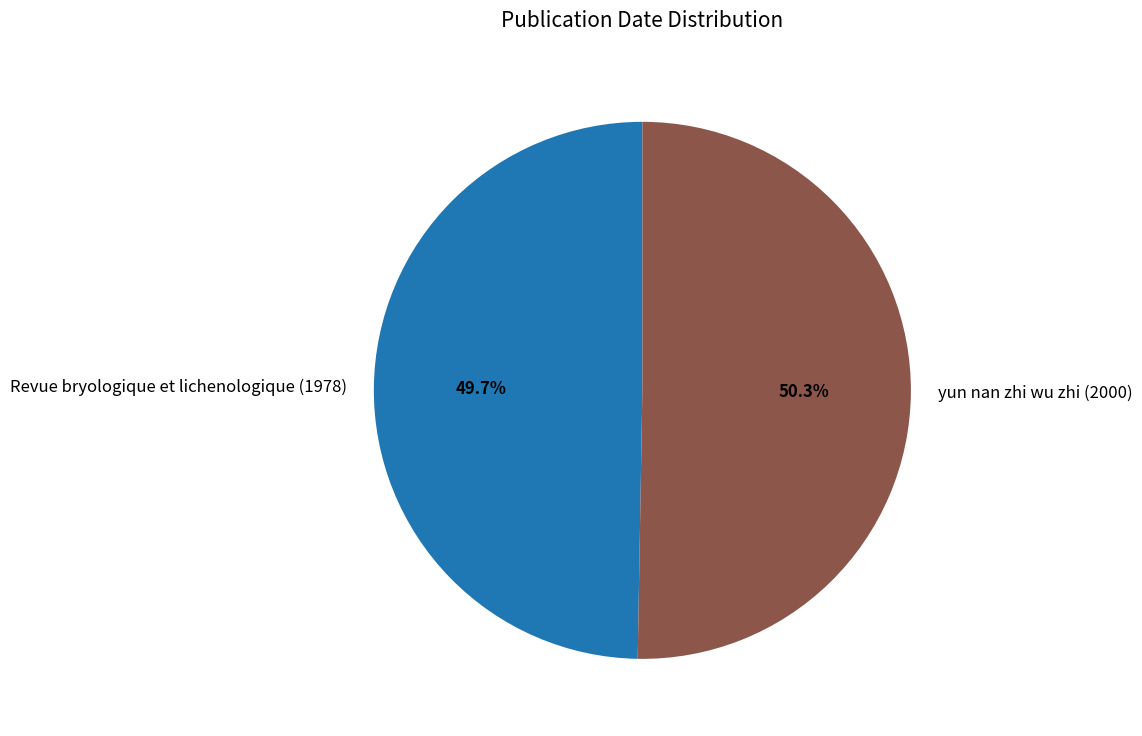

To the nearest percent, what is the difference between the Revue bryologique et lichenologique (1978) and yun nan zhi wu zhi (2000) slice percentages?

1%